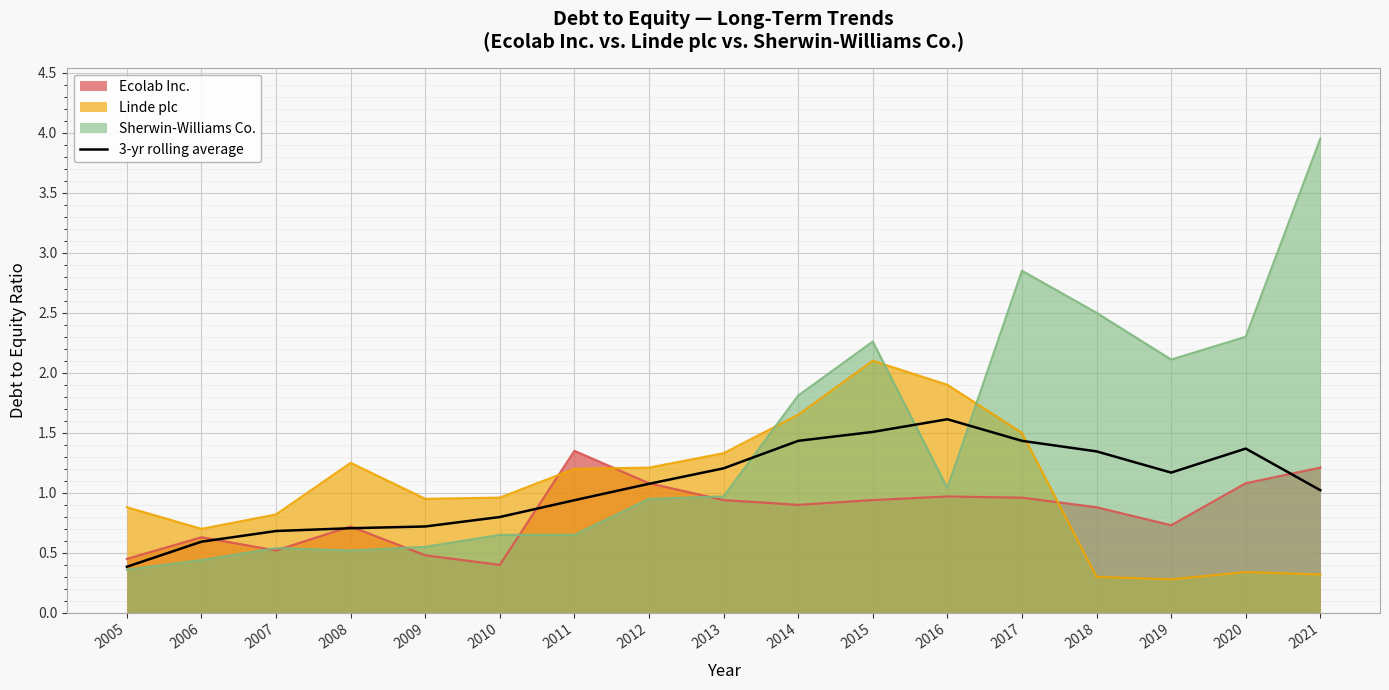

At which category does the data reach its first local peak?

2016